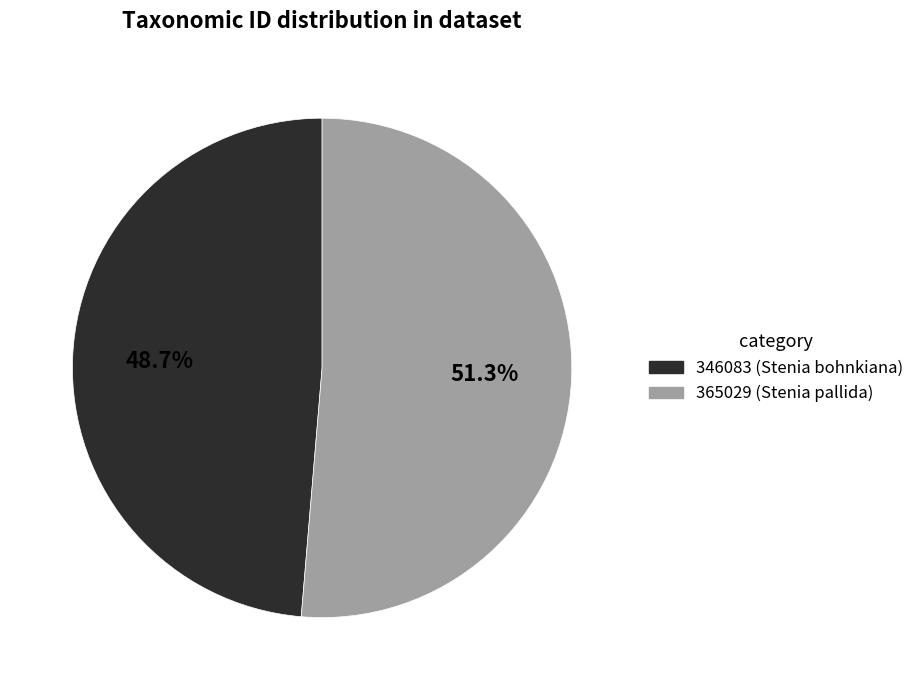

What is the smallest slice in the pie chart?

346083